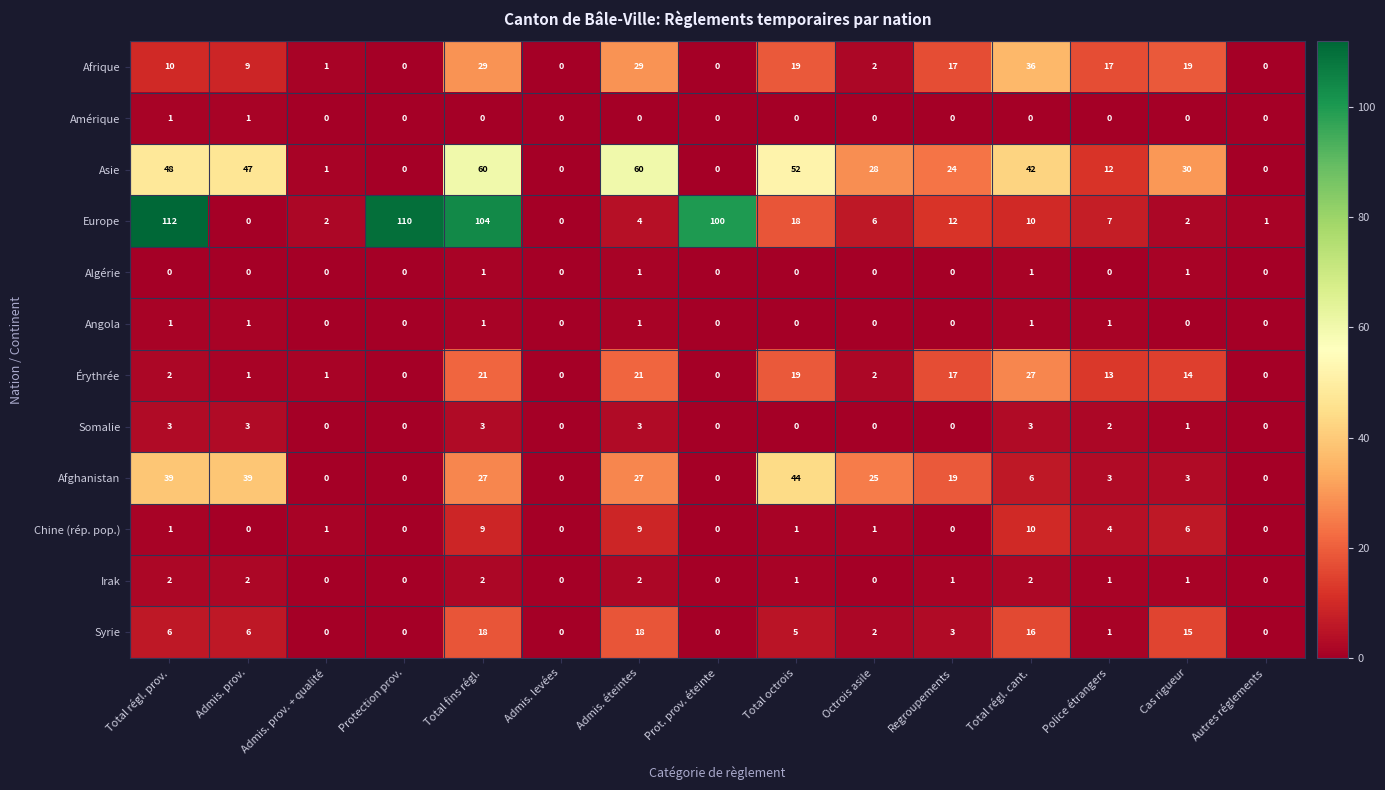

At which label does Syrie first exceed 3?

Total régl. prov.